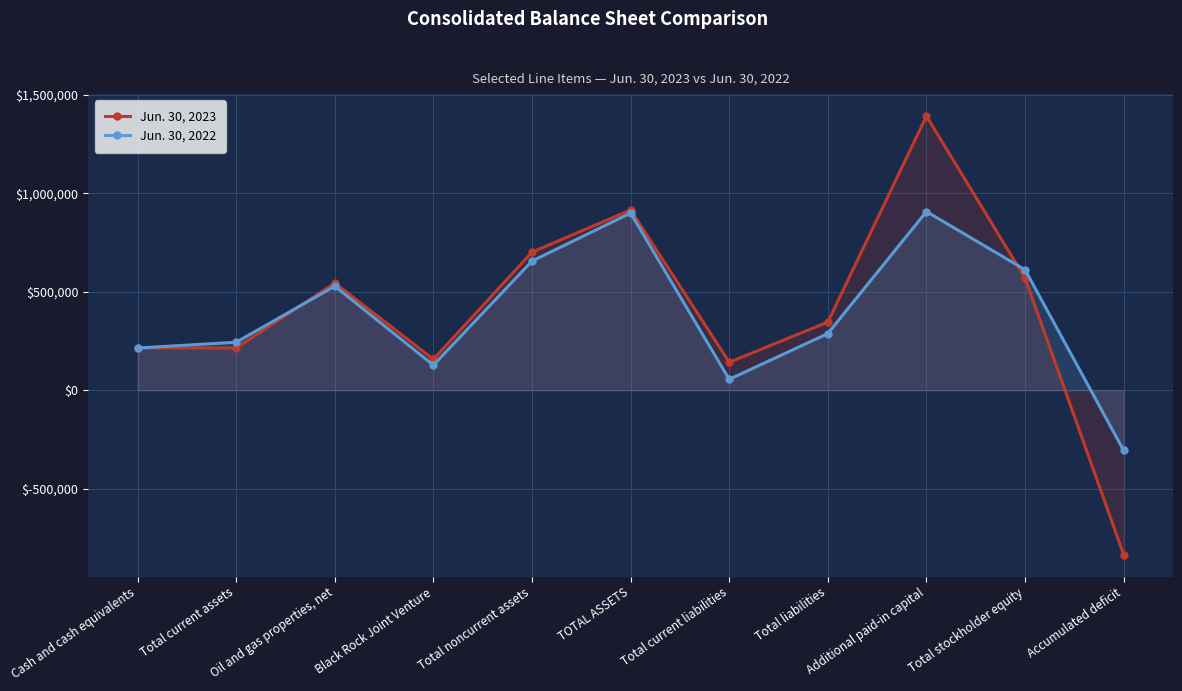

What are all the series names shown in the legend?

Jun. 30, 2023, Jun. 30, 2022